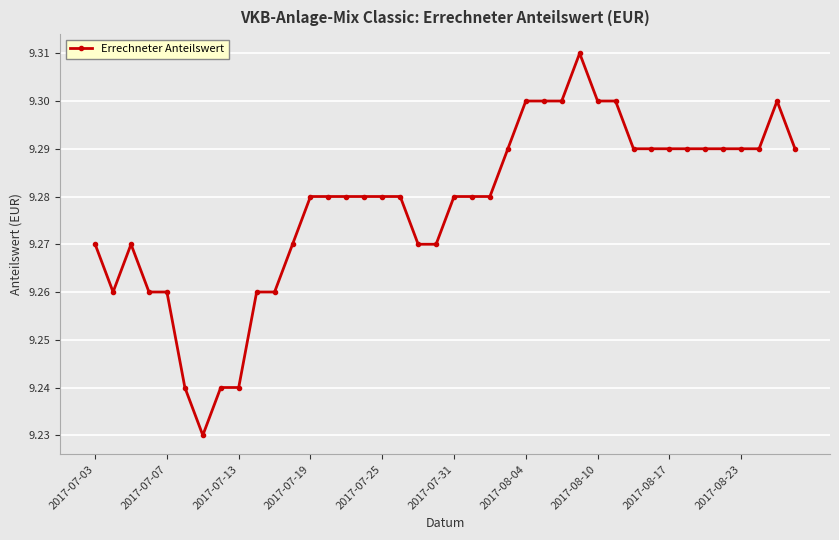

True or false: the data has more than 2 interior local peaks.

True